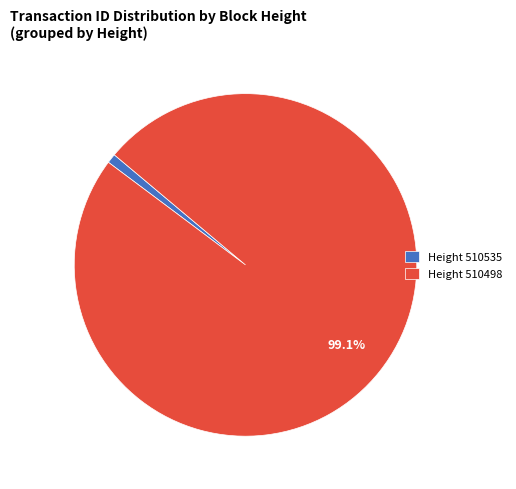

Does any single category account for the majority?

Yes